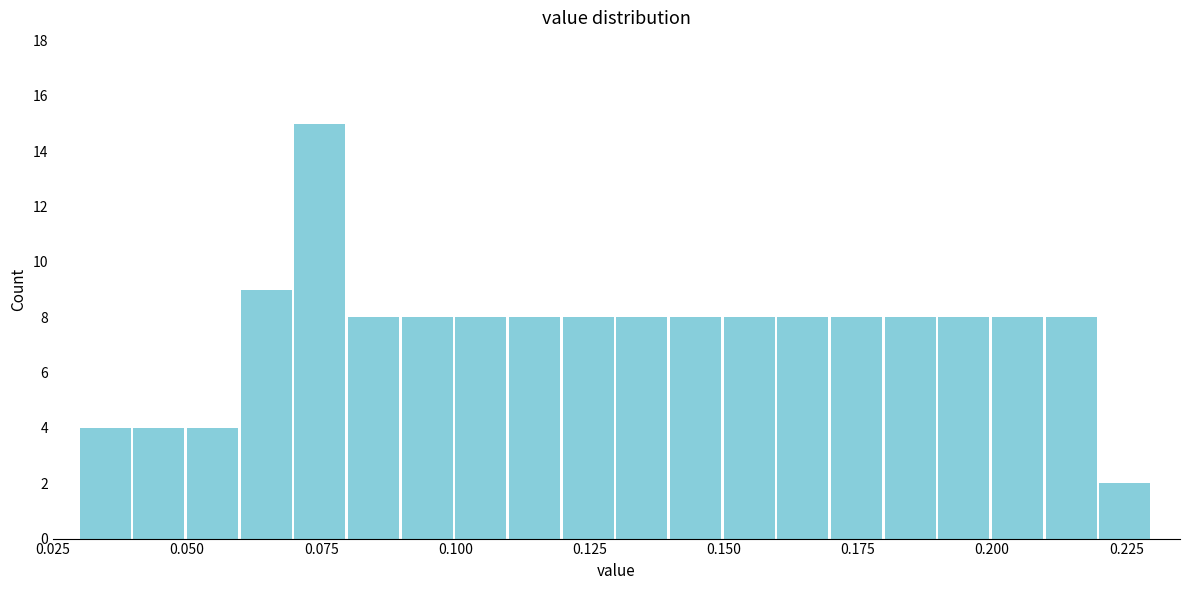

Read against the x-axis, roughly where is the centre of the tallest bar?

0.075